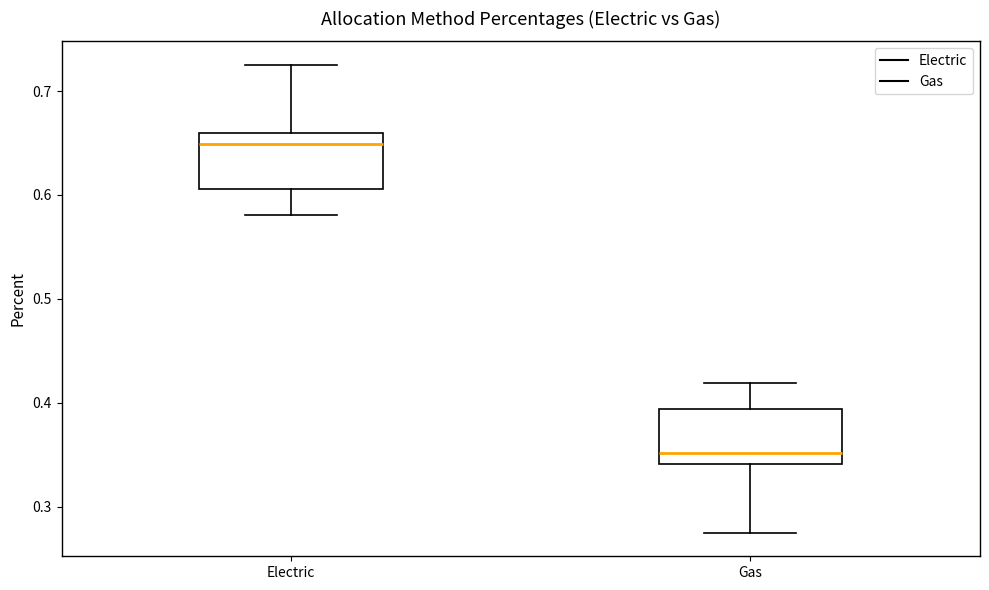

Where is the lower edge of the box for Gas on the y-axis? The values are not printed on the chart, so give them approximately, as read against the axis.

0.34